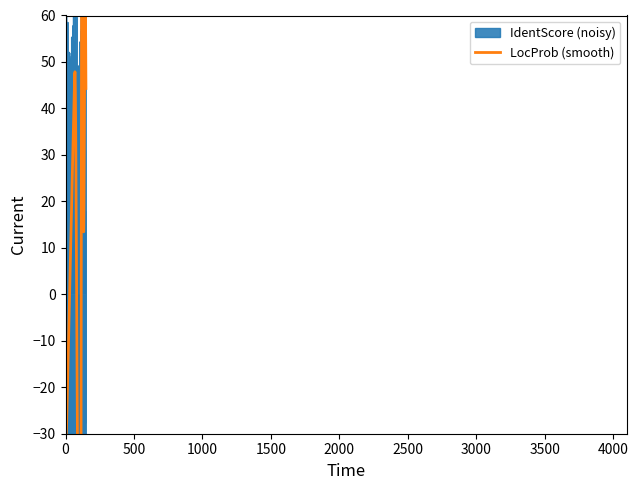

Where does the IdentScore series first go above 101?

71